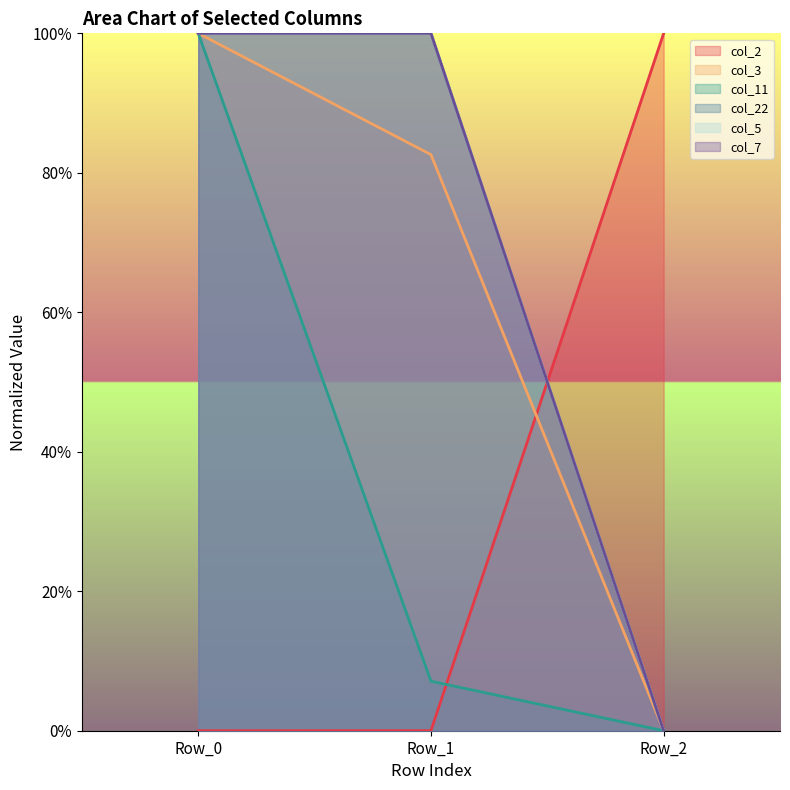

Where is col_3 nearest to the value 50?

Row_1